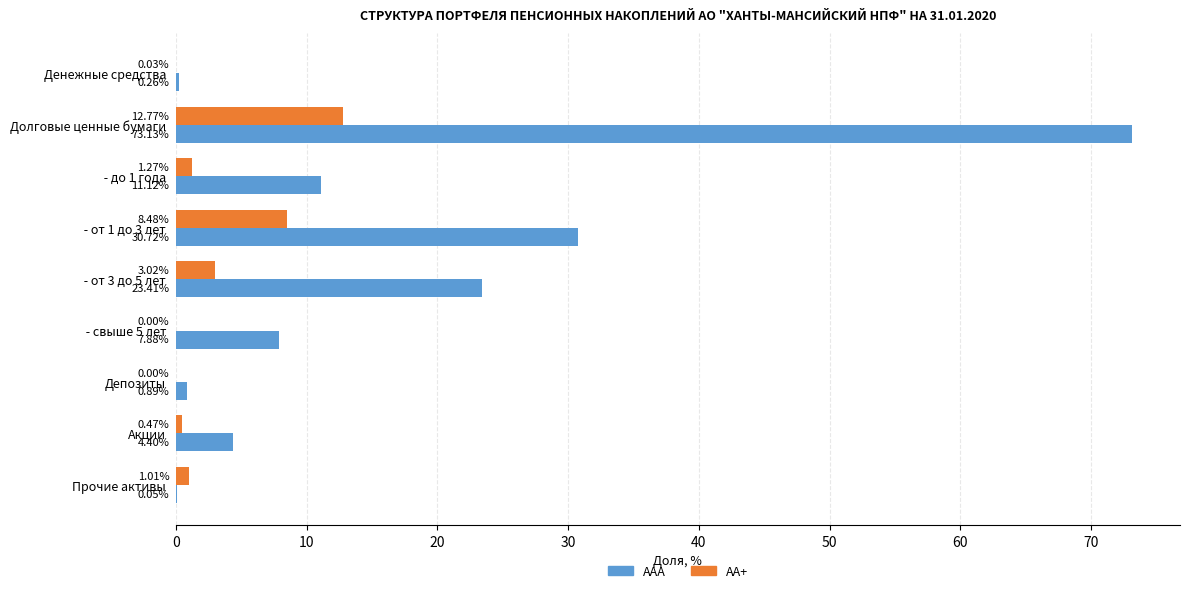

Which series has the widest spread of values?

ААА